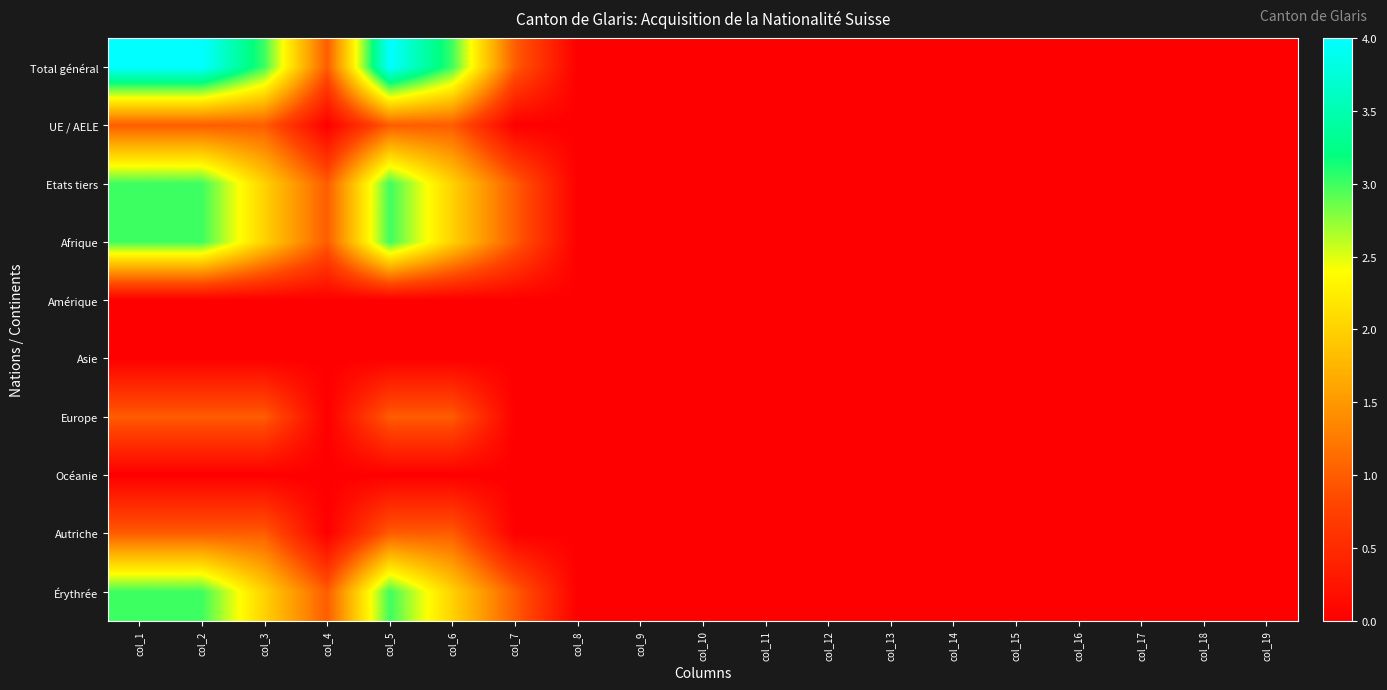

At which category is the sum across all series the highest?

col_1